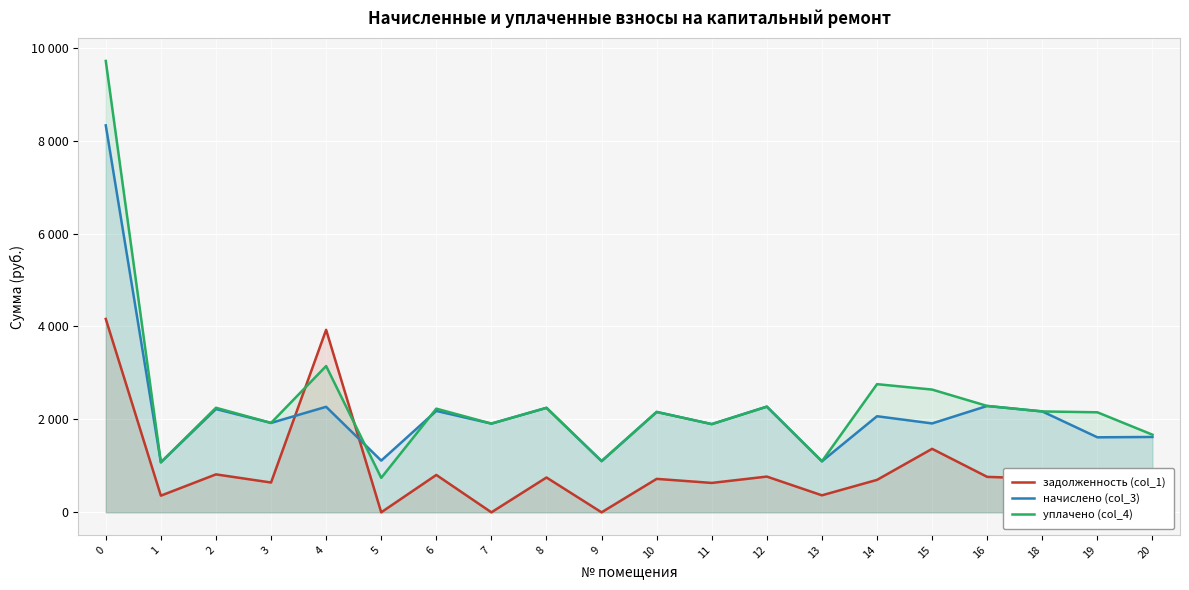

Which series ends up on top after the final intersection of начислено (col_3) and уплачено (col_4)?

уплачено (col_4)